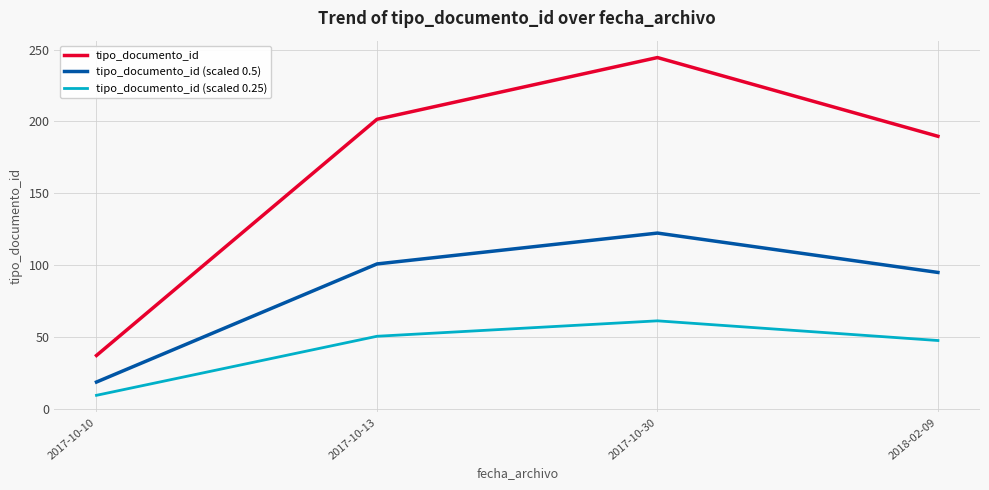

What is the difference between the tipo_documento_id values at 2017-10-10 and 2017-10-30?

207.5